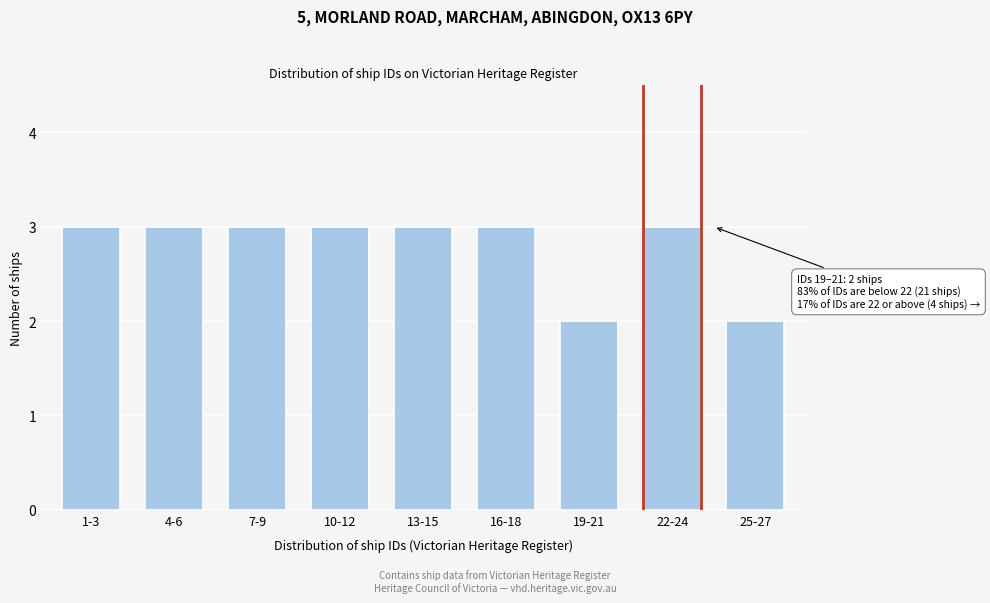

Reading left to right, what are all the values shown in this chart?

1-3=3	4-6=3	7-9=3	10-12=3	13-15=3	16-18=3	19-21=2	22-24=3	25-27=2